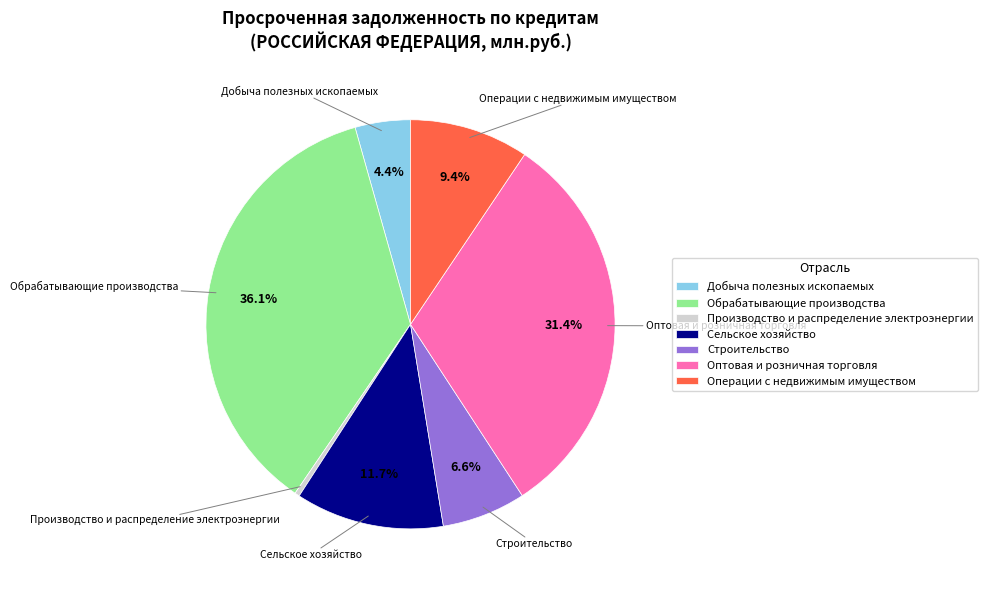

To the nearest percent, what portion does Добыча полезных ископаемых represent?

4%